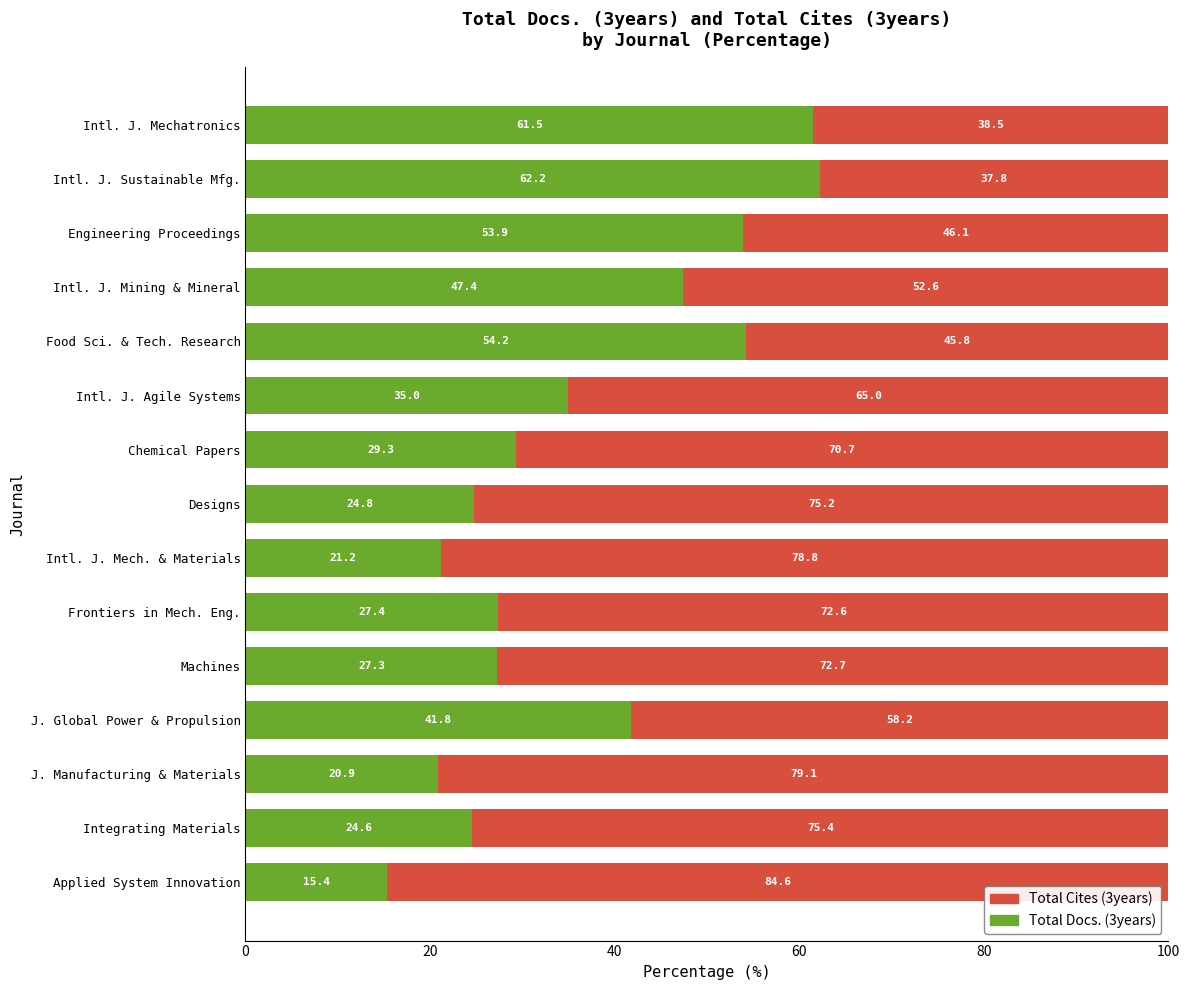

True or false: Total Docs. (3years) has a value of 11.4 at Intl. J. Agile Systems.

False